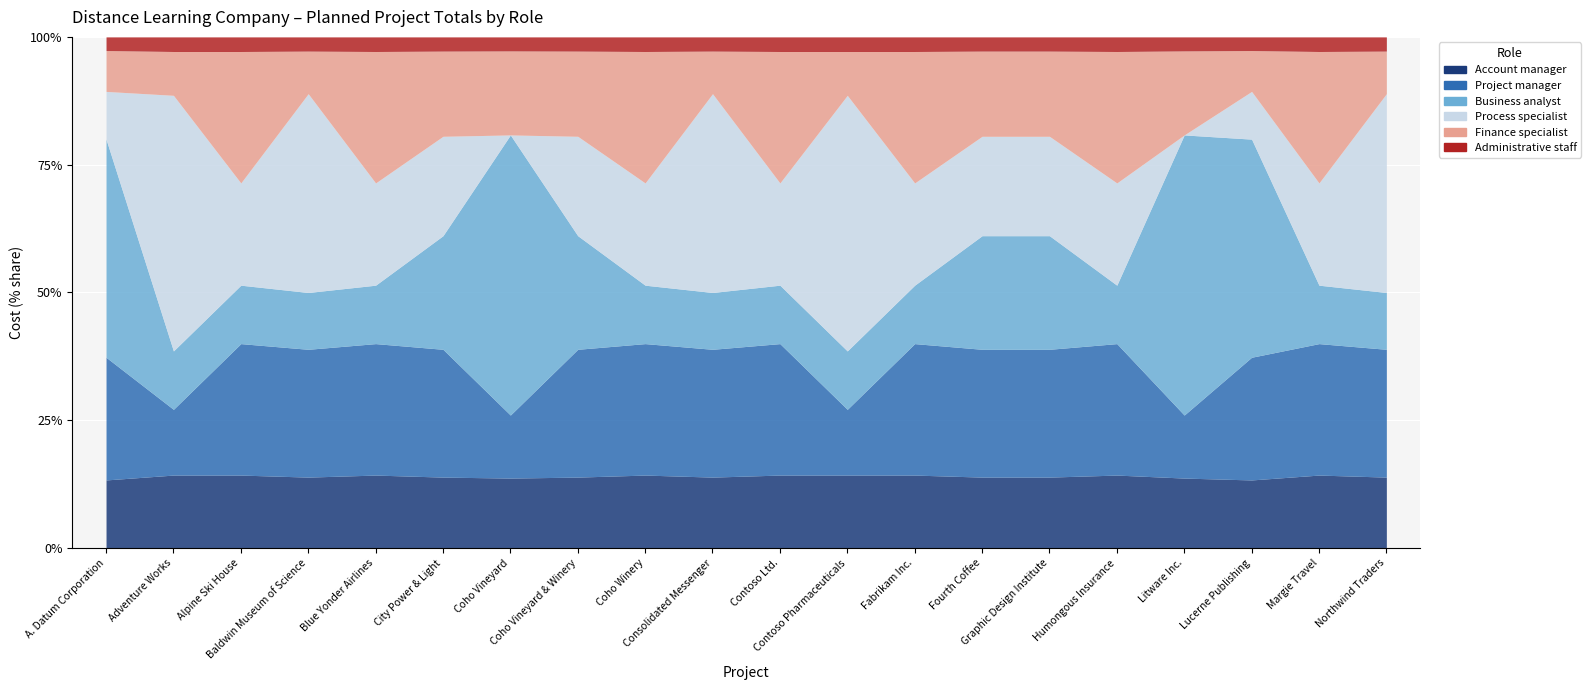

What is the difference between the Account manager values at Blue Yonder Airlines and A. Datum Corporation?

1250